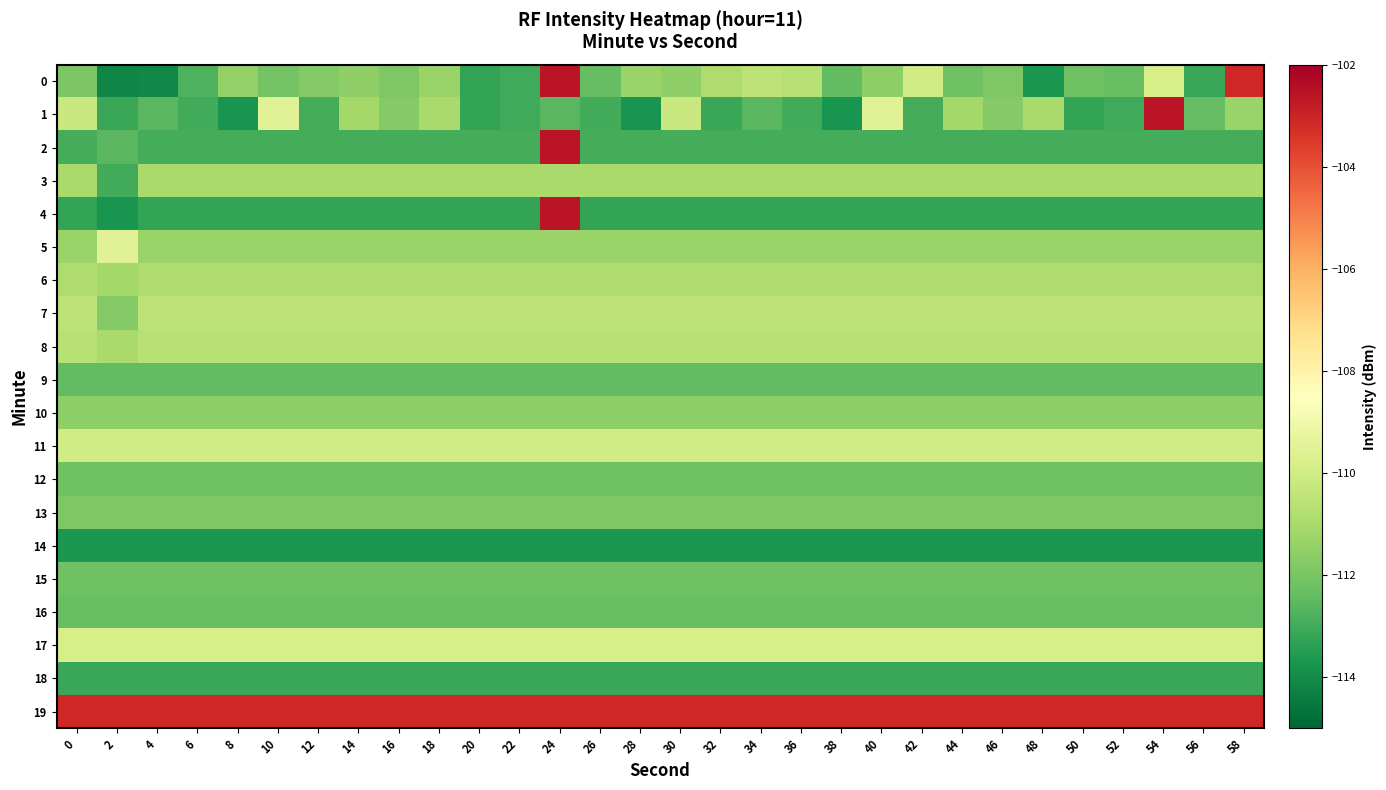

At 44, list the series in order from largest to smallest.

19, 17, 11, 7, 8, 6, 3, 1, 5, 10, 13, 0, 12, 15, 16, 9, 2, 18, 4, 14